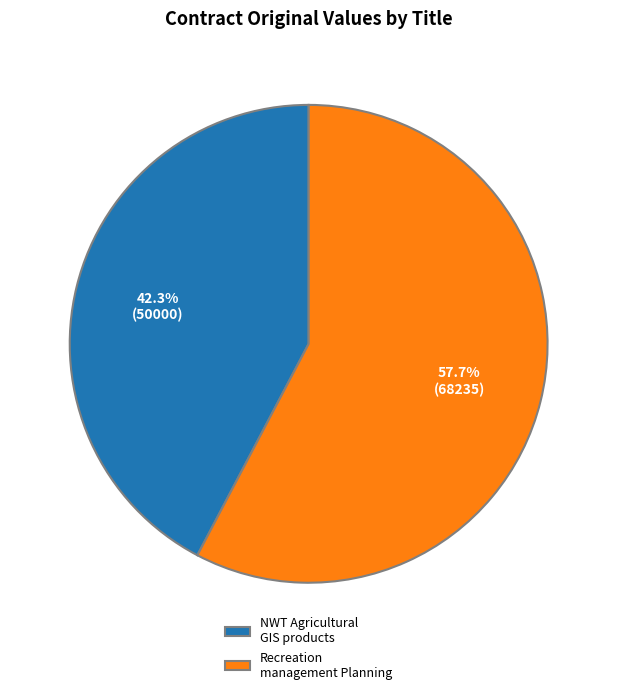

True or false: Recreation management Planning accounts for 47% of the total.

False